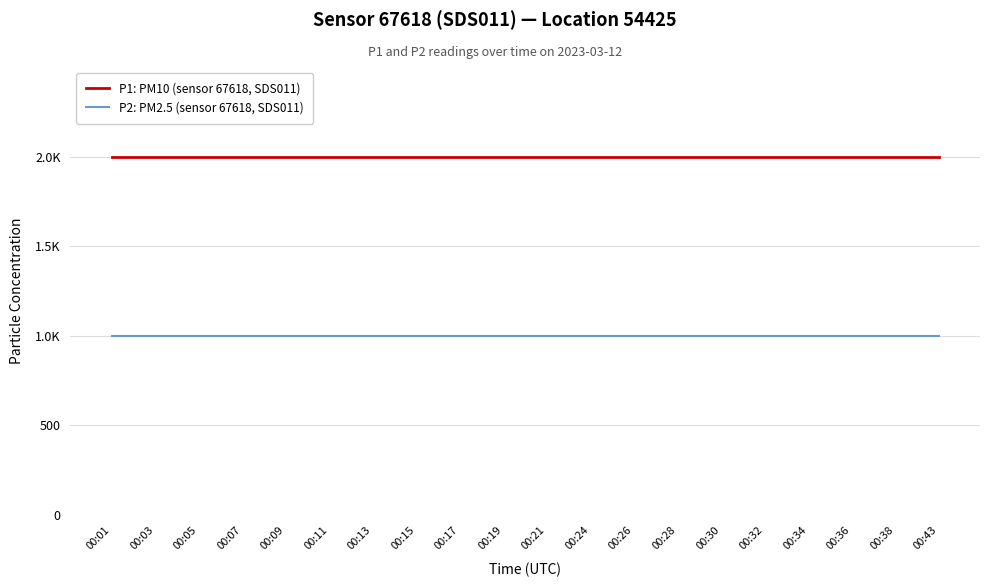

Does the chart have visible grid lines?

Yes